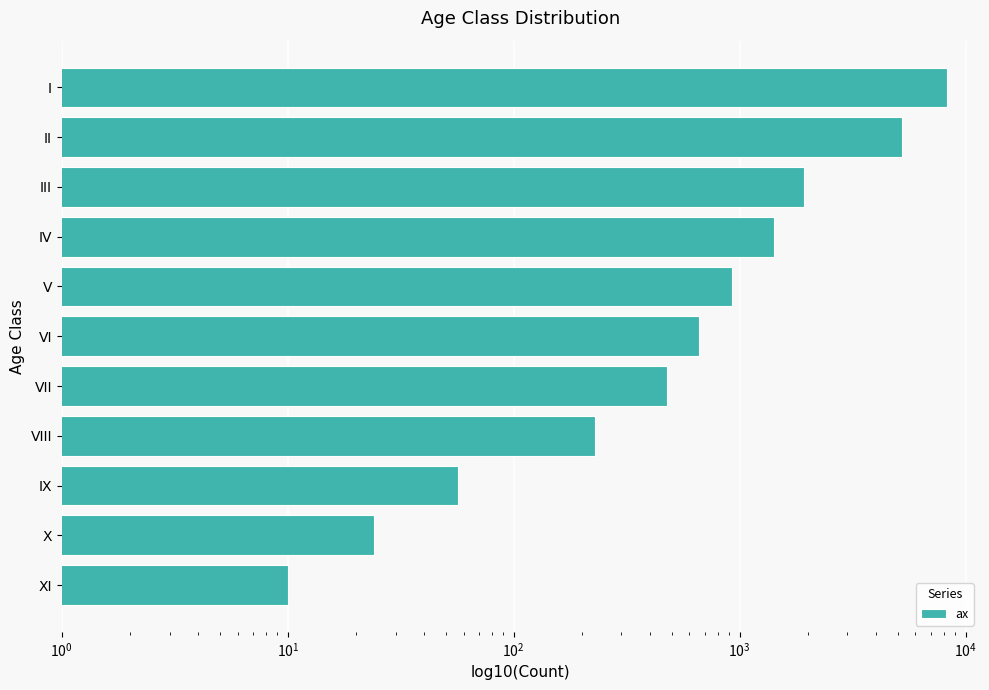

Which has a higher value, XI or I?

I